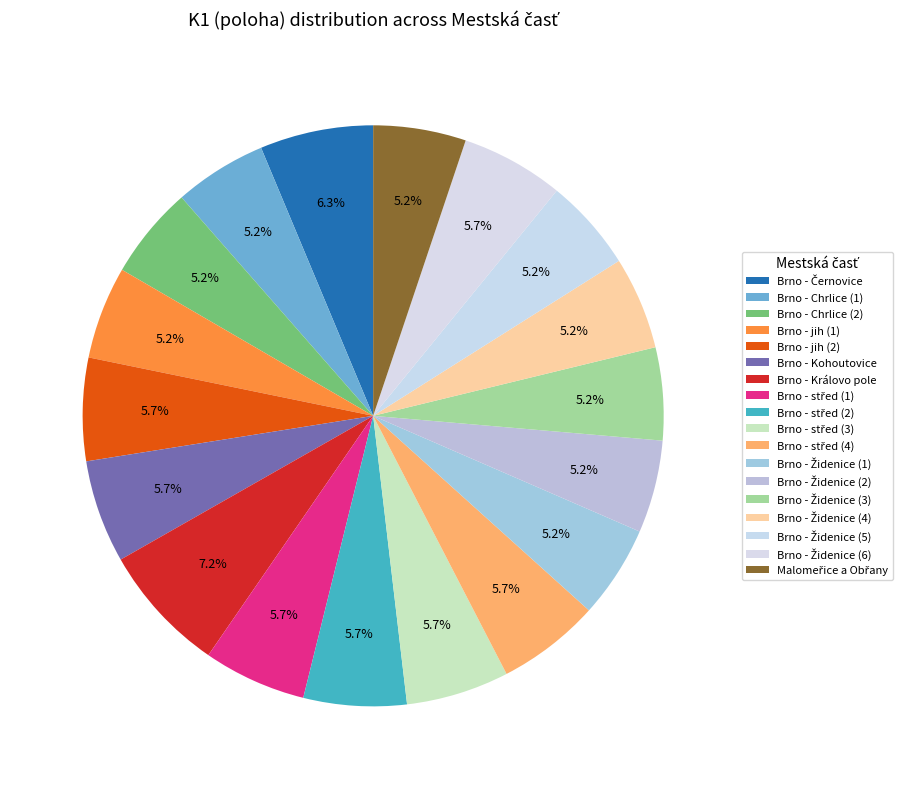

How many slices are in this pie chart?

18